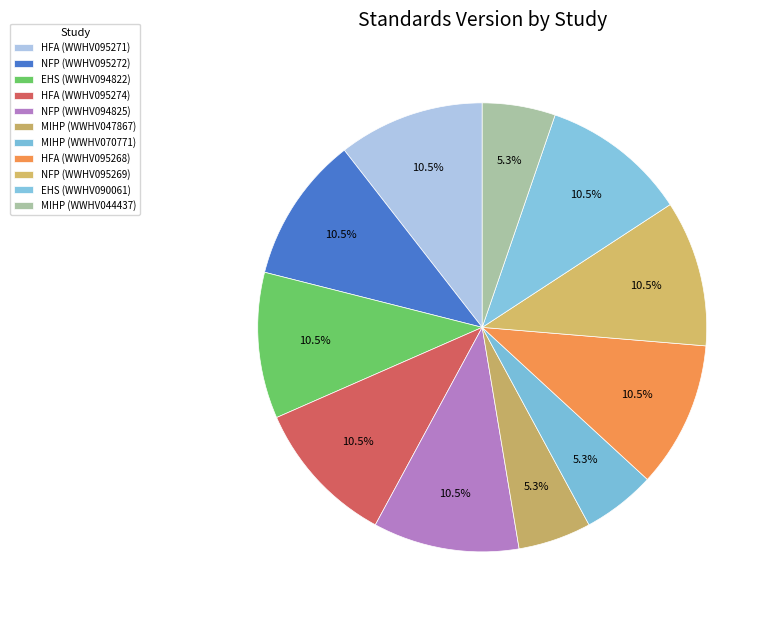

Which category has the biggest portion of the pie?

Healthy Families America (HFA)® (WWHV095271)